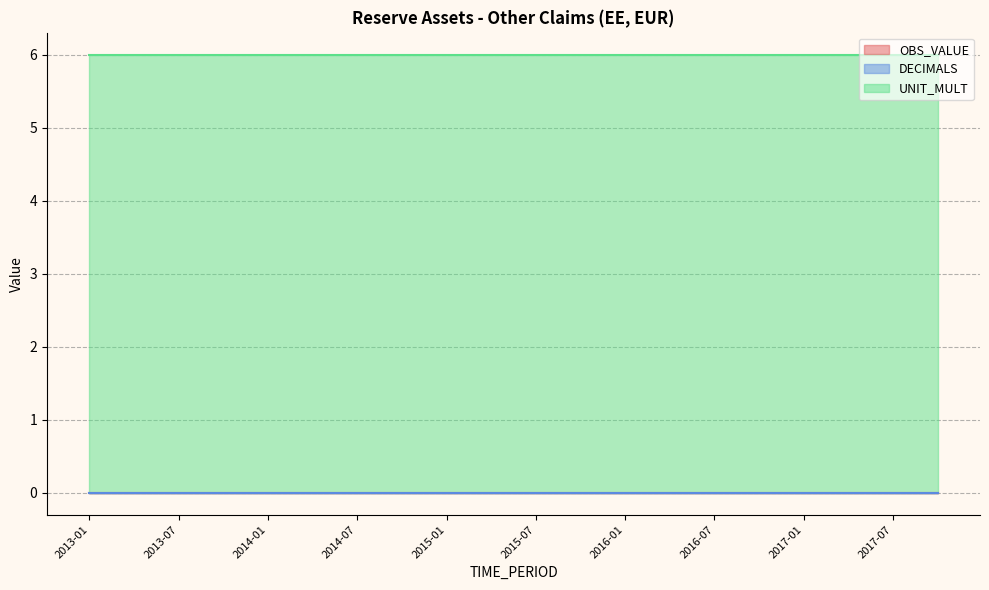

True or false: DECIMALS and OBS_VALUE cross at least once.

False